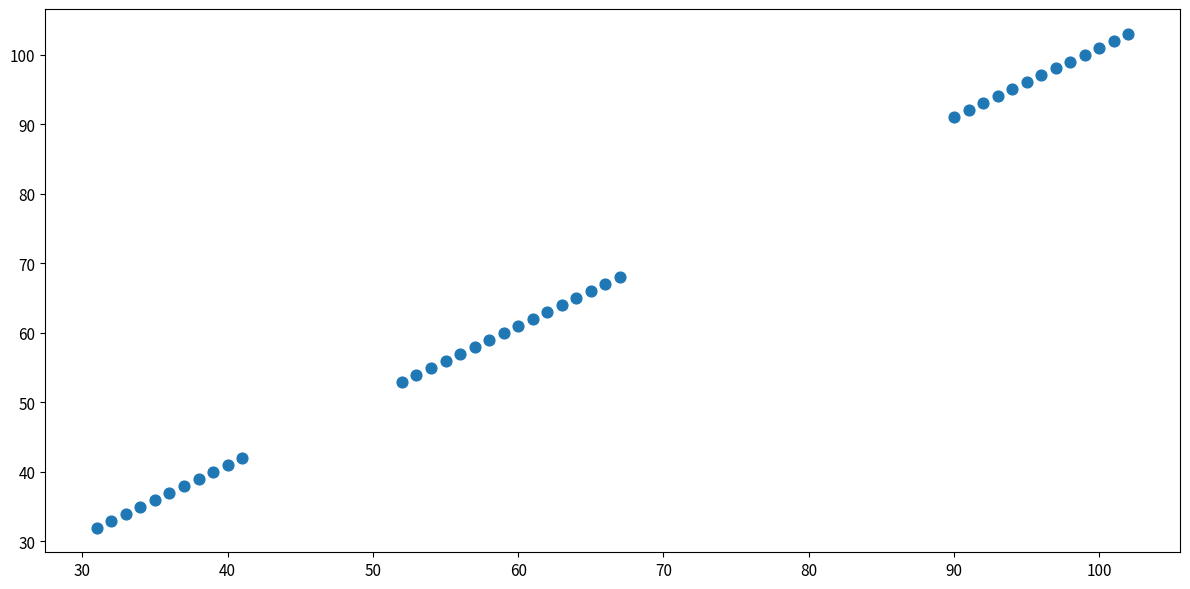

What is the range of X values (max minus min)?

71